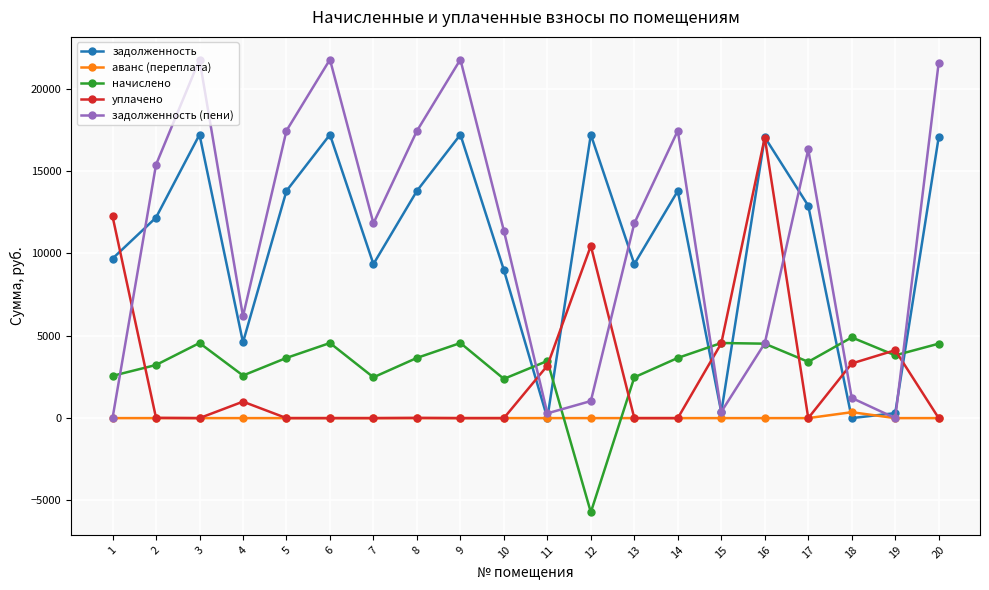

The задолженность (пени) series shows 8693.4 at 17. True or false?

False